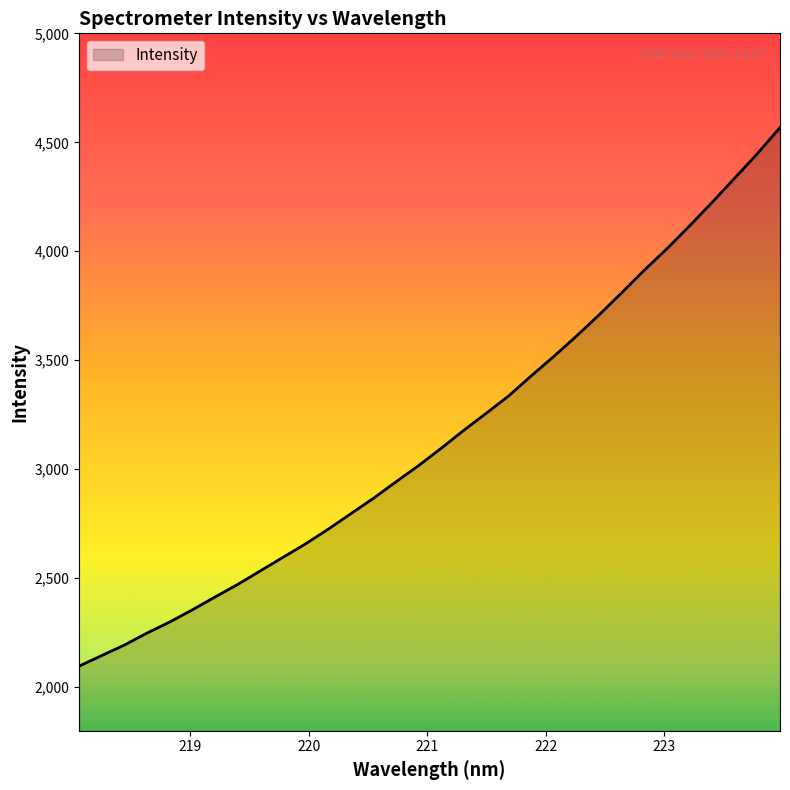

What is the difference between the maximum and minimum values?

2470.8